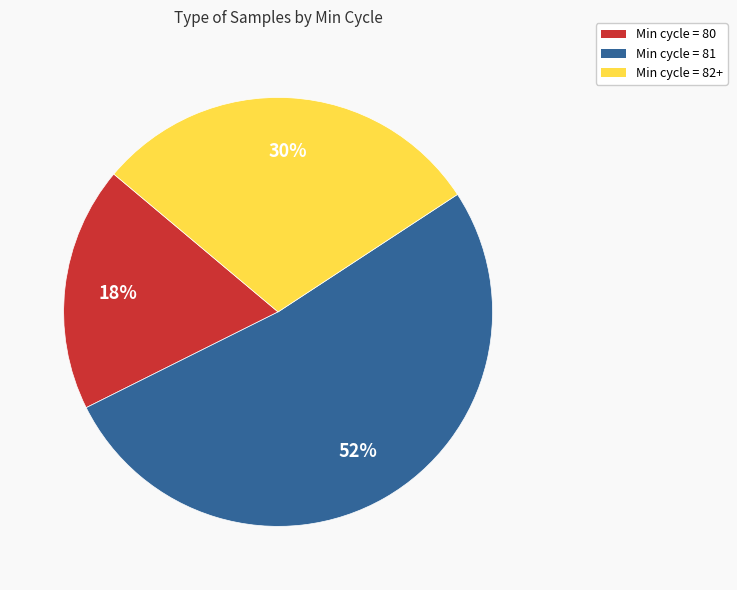

How many segments does this pie chart have?

3